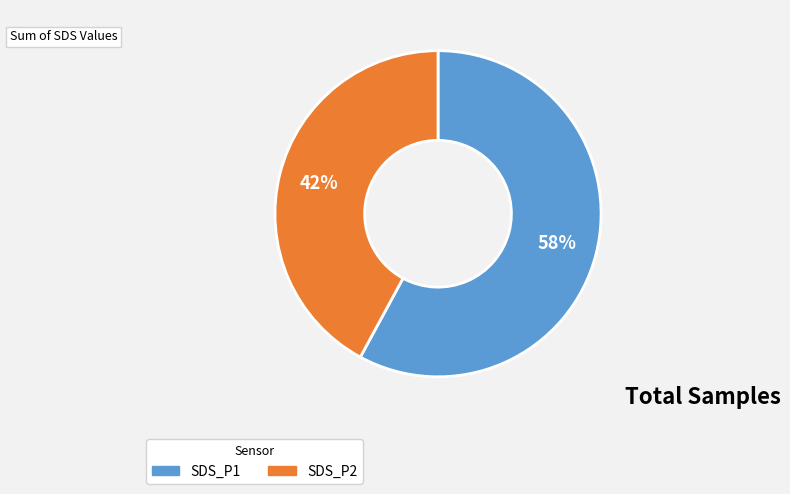

Which category has the biggest portion of the pie?

SDS_P1